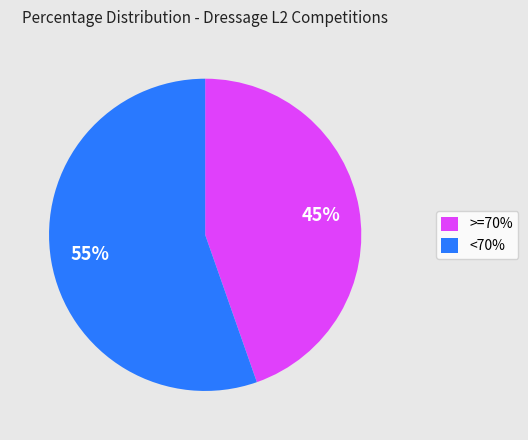

To the nearest percent, what is the average slice percentage?

50%